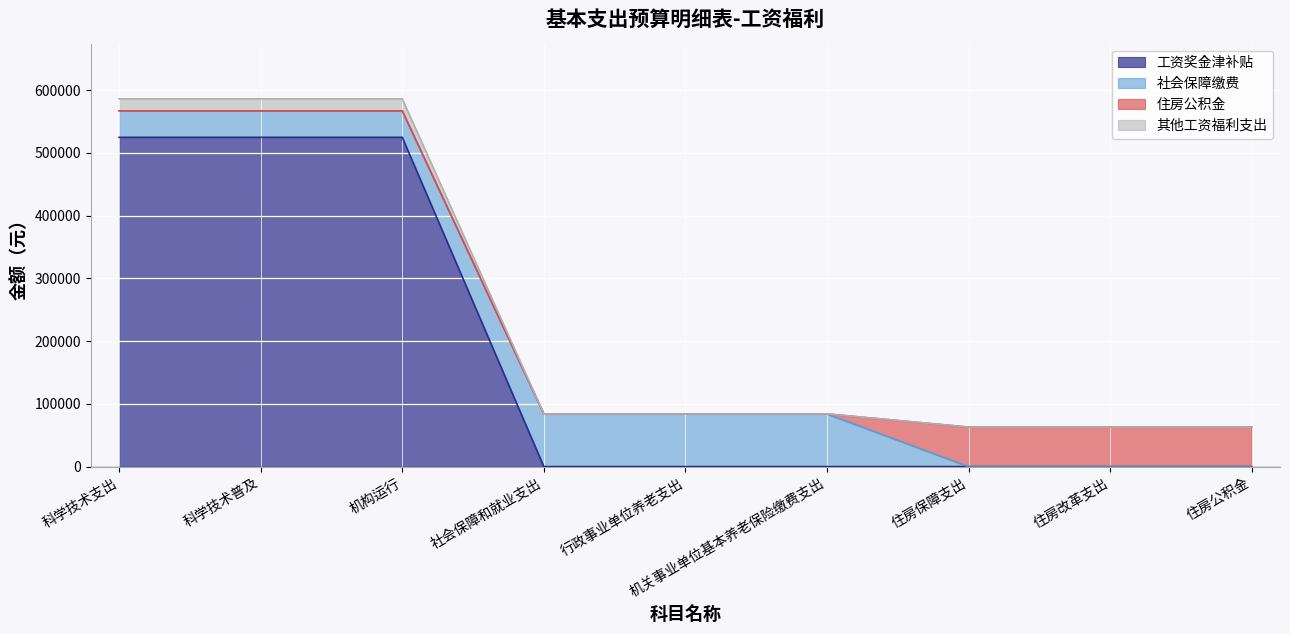

True or false: 工资奖金津补贴 has a value of 524711.0 at 科学技术支出.

True